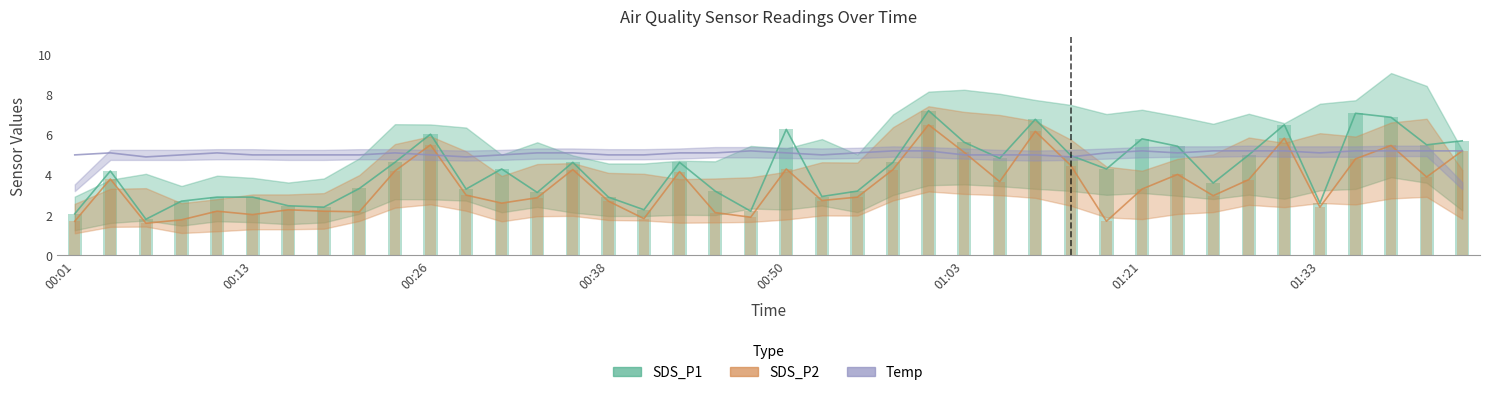

What is the sum of all SDS_P2 values?

138.4